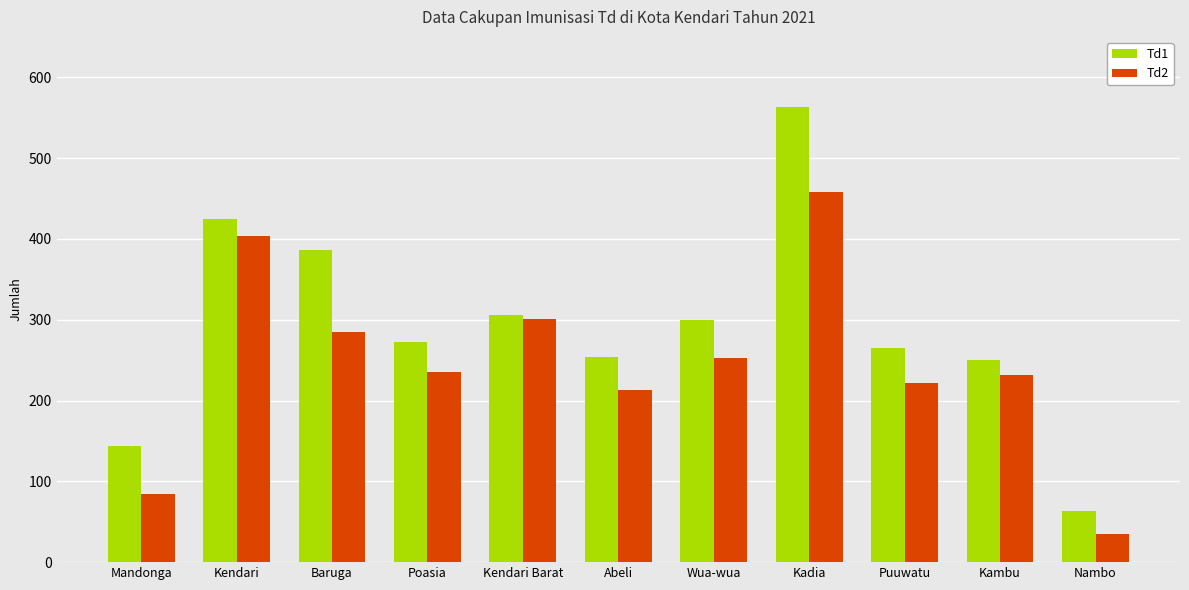

The value of Td1 at Mandonga is 91. True or false?

False